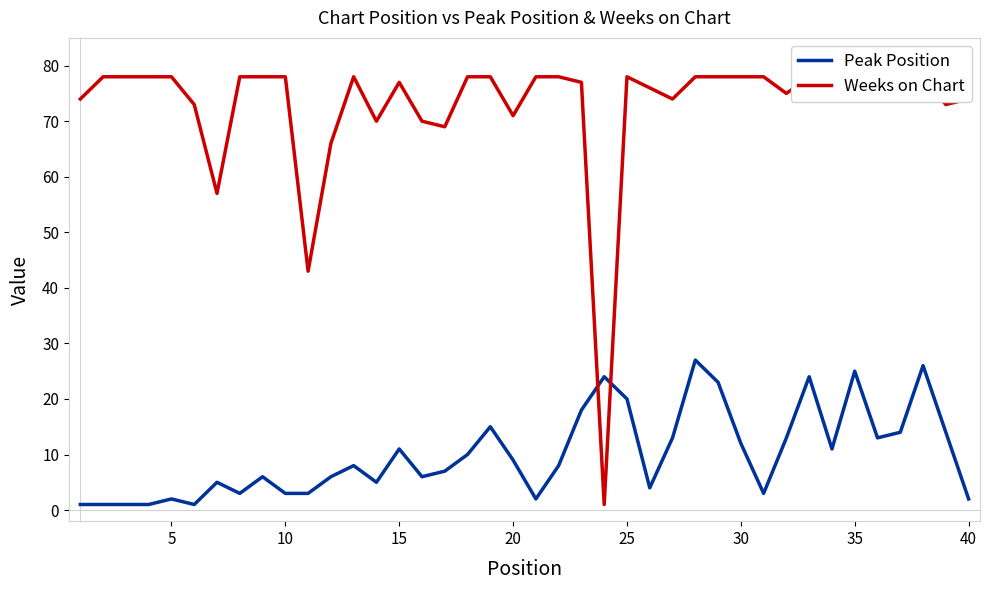

The Peak Position series shows 6 at 20. True or false?

False